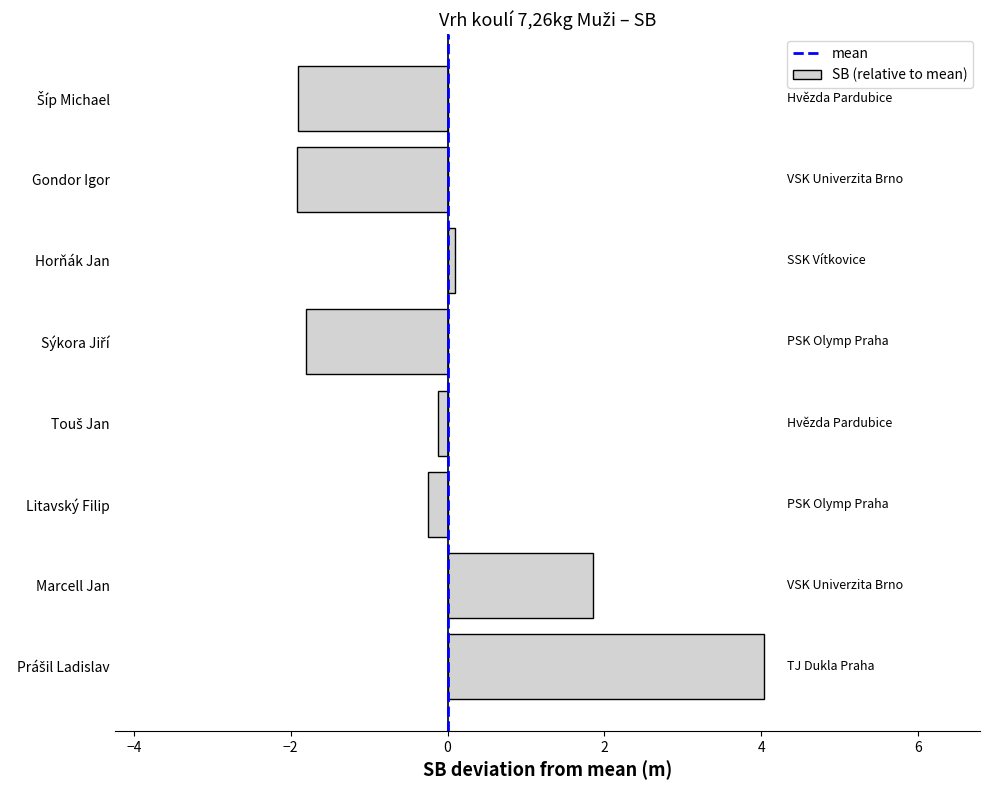

What is the maximum value shown in the chart?

4.0